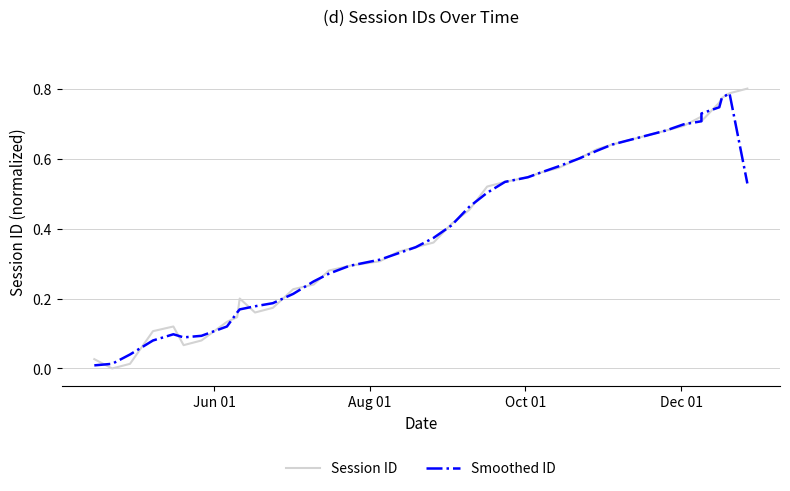

The Session ID series shows 0.4 at 29. True or false?

False